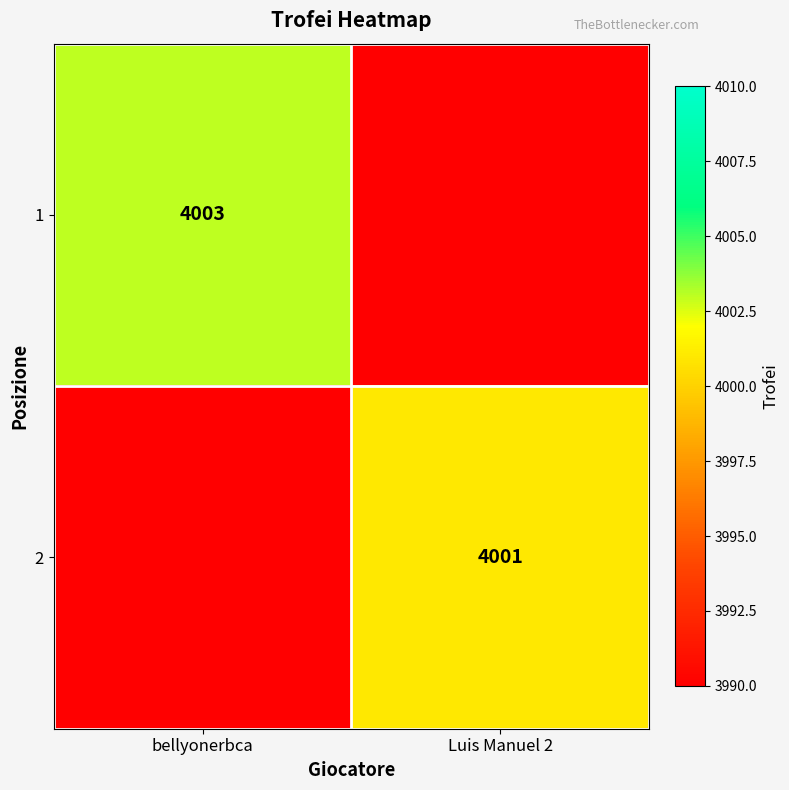

Which category has the highest value across all series?

bellyonerbca